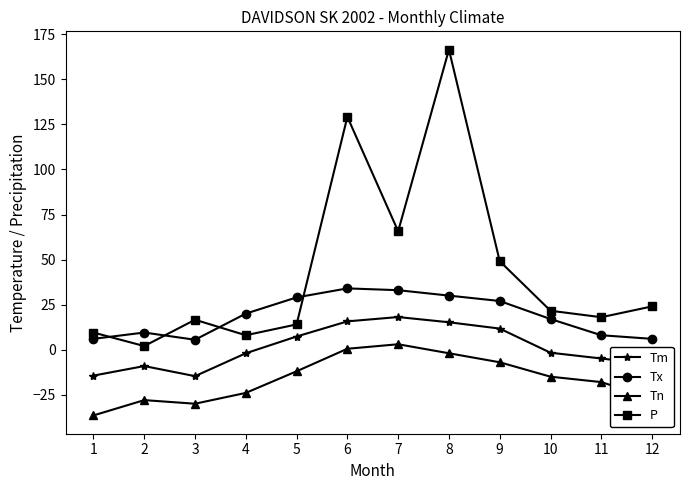

What is the value of the P point at the 11th from the left?

18.0